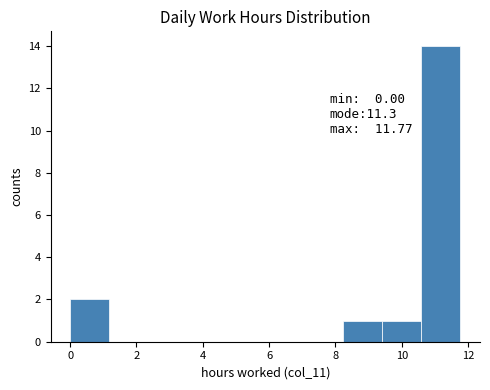

Which range on the x-axis has the tallest bar?

10.6 to 11.8